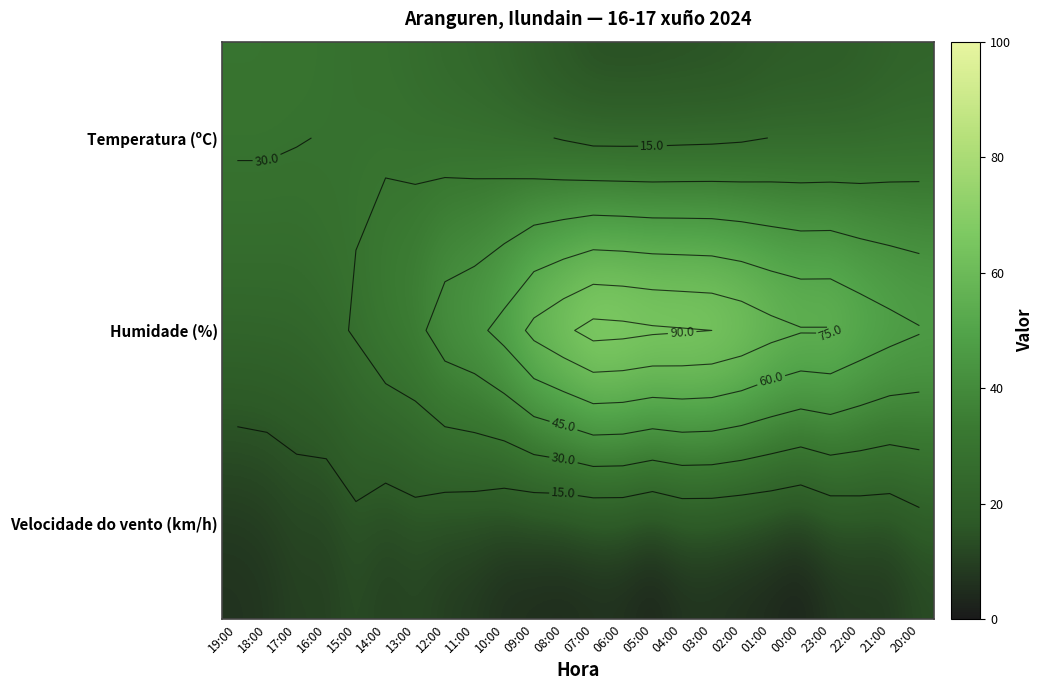

What is the greatest value displayed?

95.0